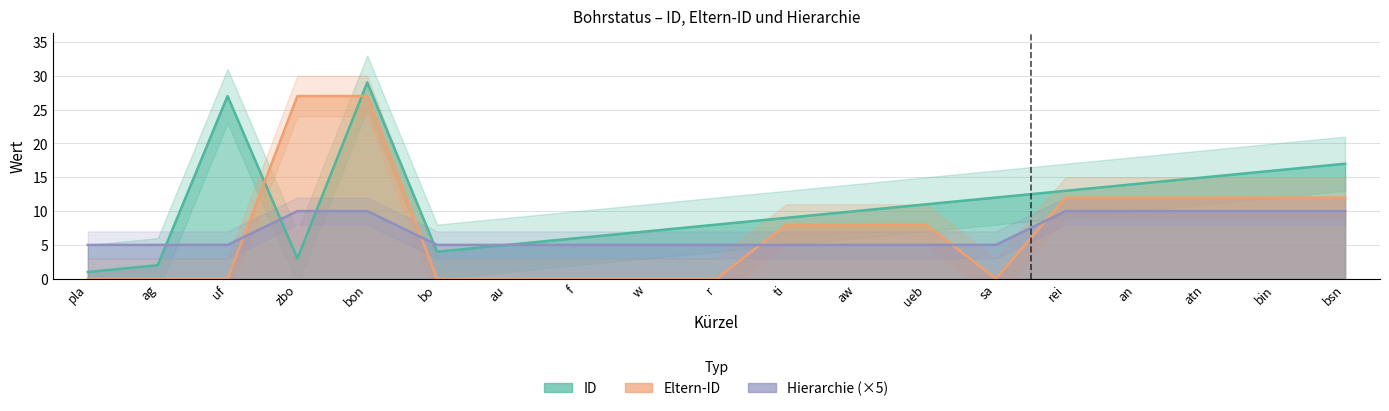

True or false: ID has more than 0 points higher than both neighbors.

True